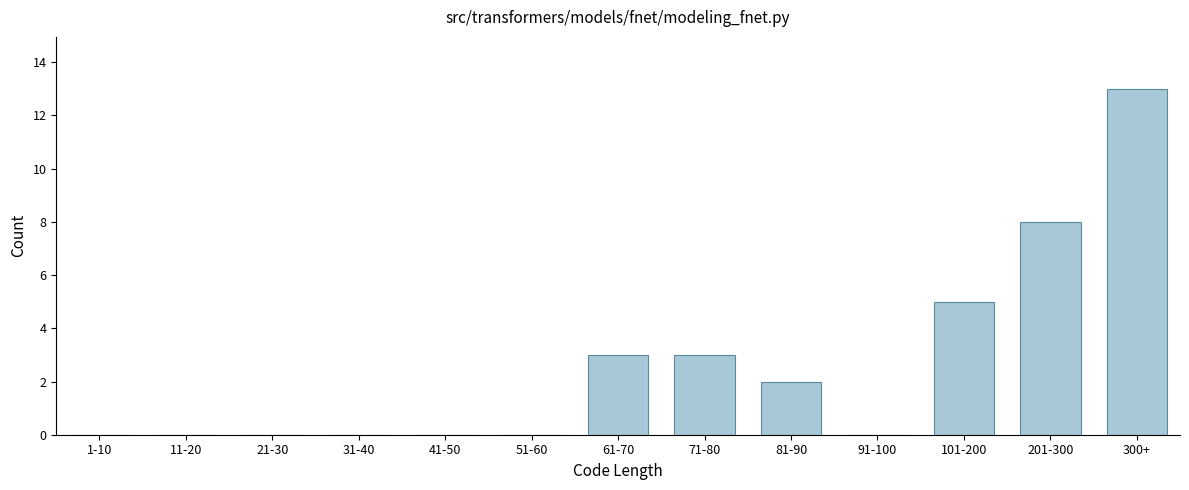

Reading left to right, extract all data points from this chart.

1-10=0	11-20=0	21-30=0	31-40=0	41-50=0	51-60=0	61-70=3	71-80=3	81-90=2	91-100=0	101-200=5	201-300=8	300+=13